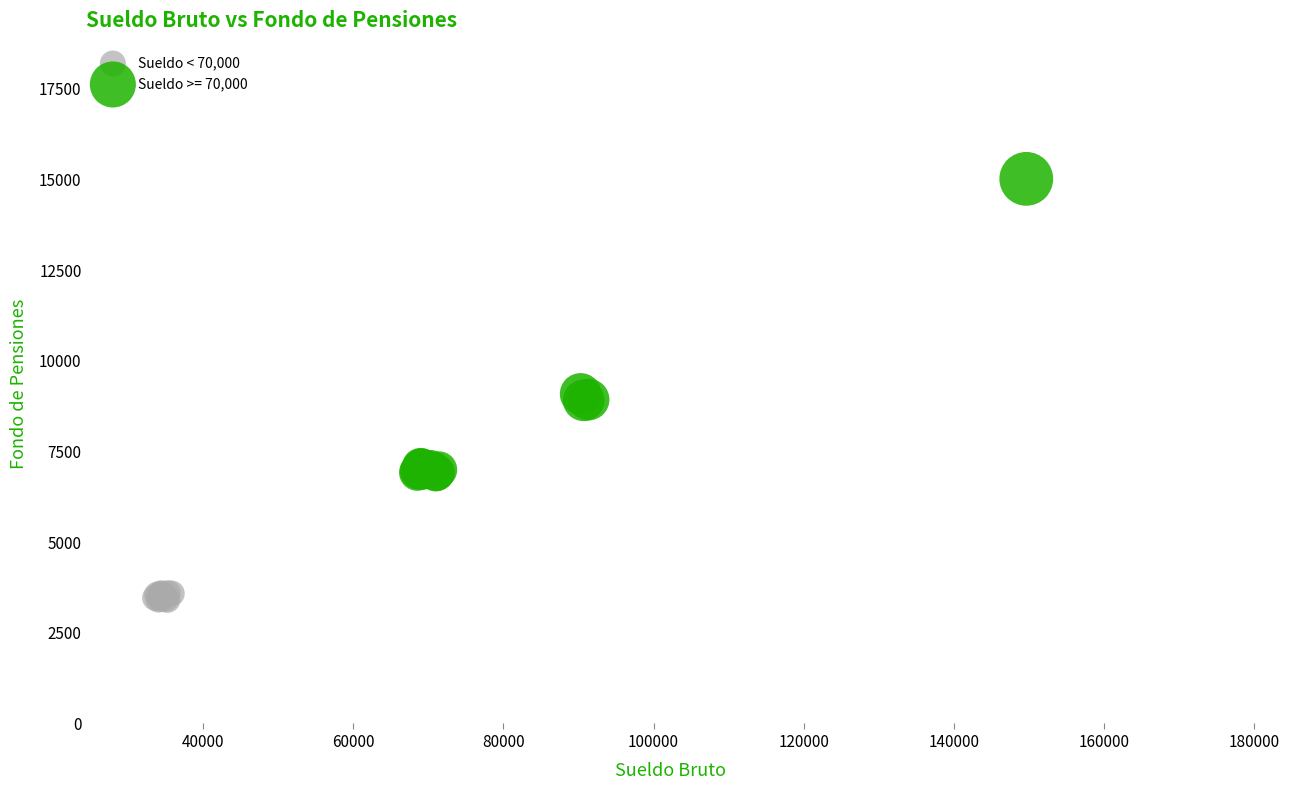

Which series has the widest spread of Y values?

Sueldo >= 70,000